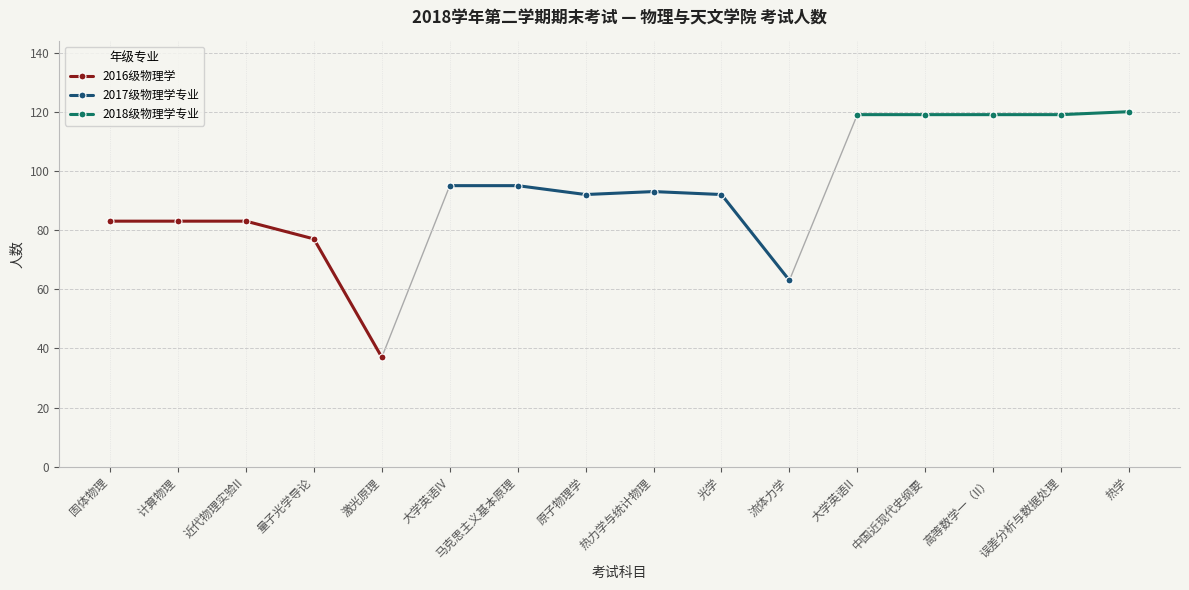

Rank the categories by value from highest to lowest.

热学, 大学英语II, 中国近现代史纲要, 高等数学一（II）, 误差分析与数据处理, 大学英语IV, 马克思主义基本原理, 热力学与统计物理, 原子物理学, 光学, 固体物理, 计算物理, 近代物理实验II, 量子光学导论, 流体力学, 激光原理